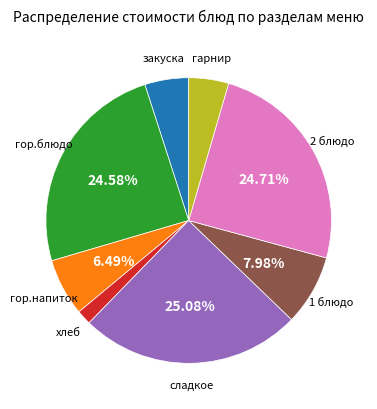

How many segments does this pie chart have?

8